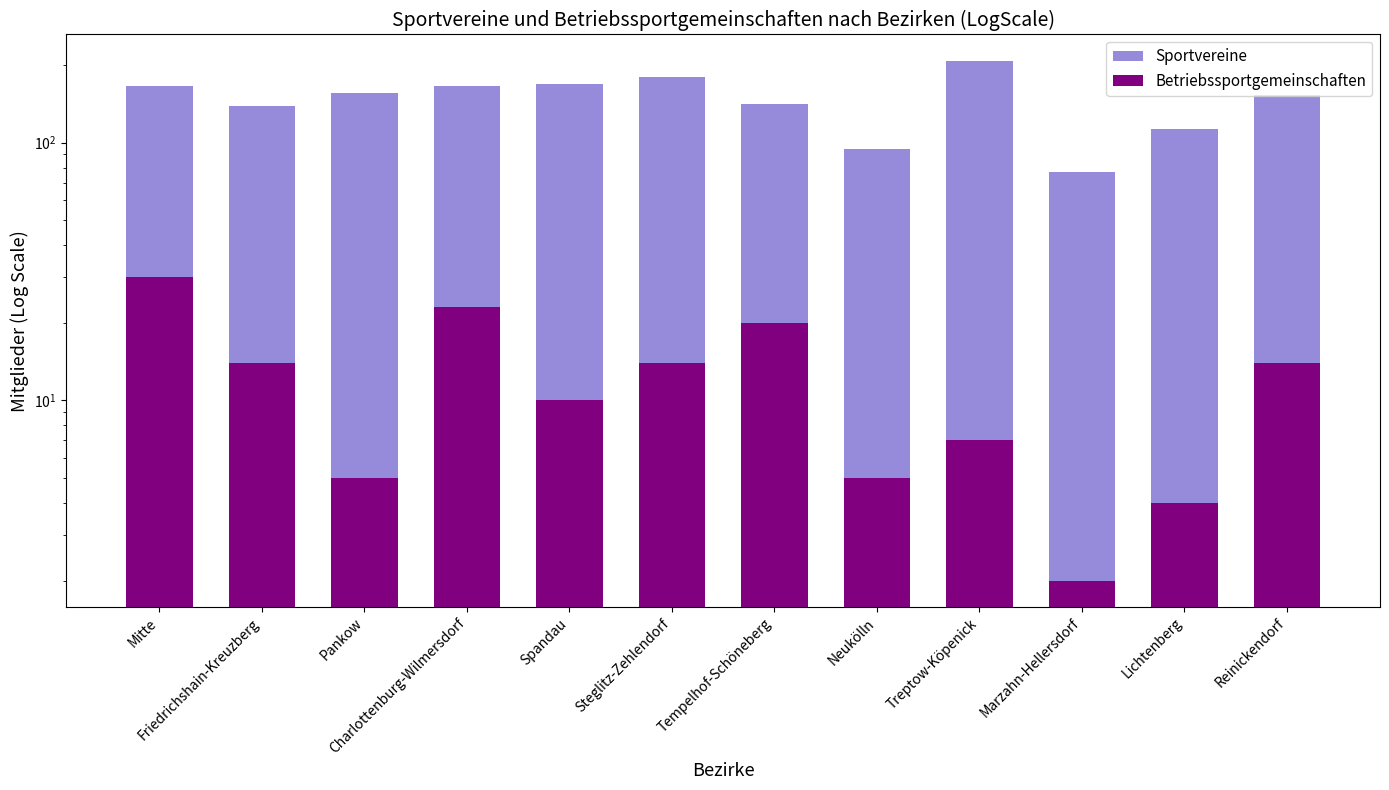

Reading left to right, extract all data points from this chart.

Sportvereine: Mitte=166	Friedrichshain-Kreuzberg=138	Pankow=155	Charlottenburg-Wilmersdorf=166	Spandau=169	Steglitz-Zehlendorf=180	Tempelhof-Schöneberg=141	Neukölln=94	Treptow-Köpenick=208	Marzahn-Hellersdorf=77	Lichtenberg=113	Reinickendorf=153
Betriebssportgemeinschaften: Mitte=30	Friedrichshain-Kreuzberg=14	Pankow=5	Charlottenburg-Wilmersdorf=23	Spandau=10	Steglitz-Zehlendorf=14	Tempelhof-Schöneberg=20	Neukölln=5	Treptow-Köpenick=7	Marzahn-Hellersdorf=2	Lichtenberg=4	Reinickendorf=14